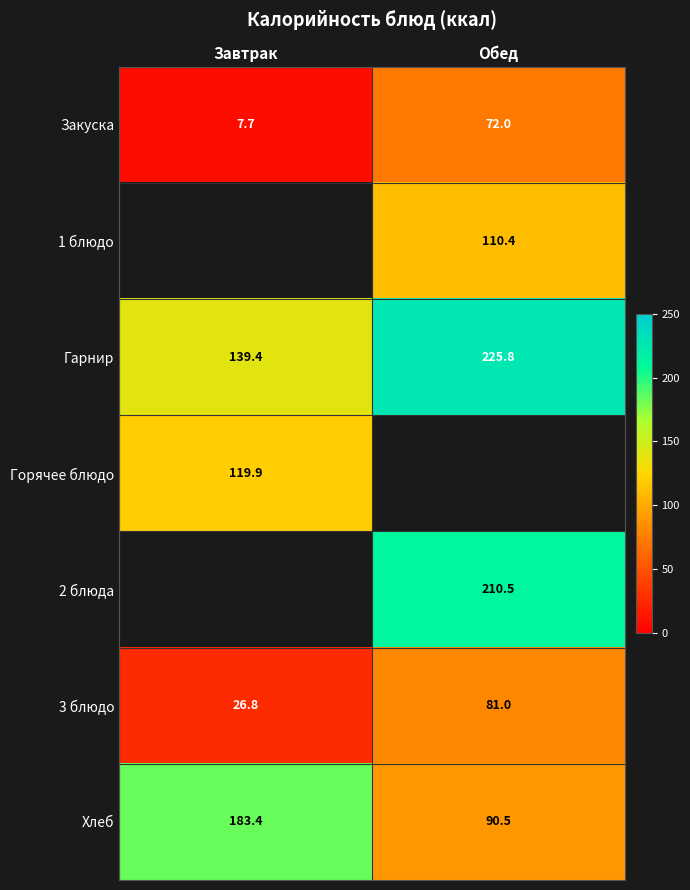

What is the spread (max minus min) of values at Завтрак?

175.7